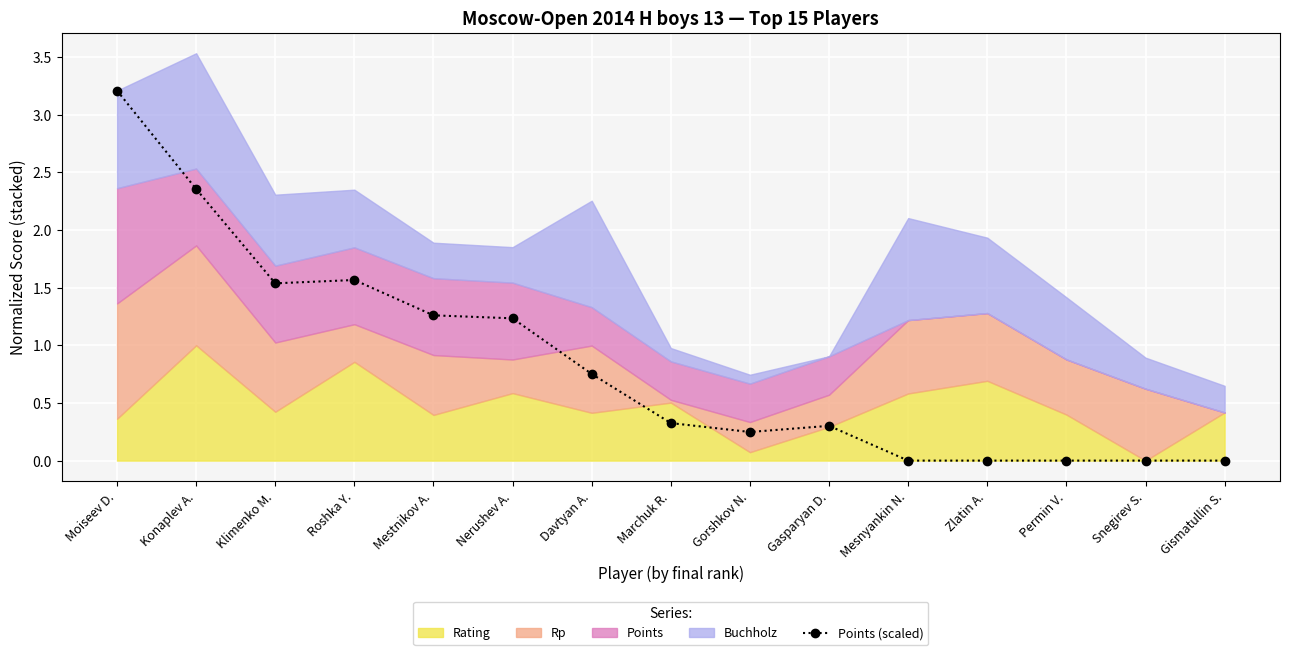

True or false: the data has more than 0 interior local peaks.

True